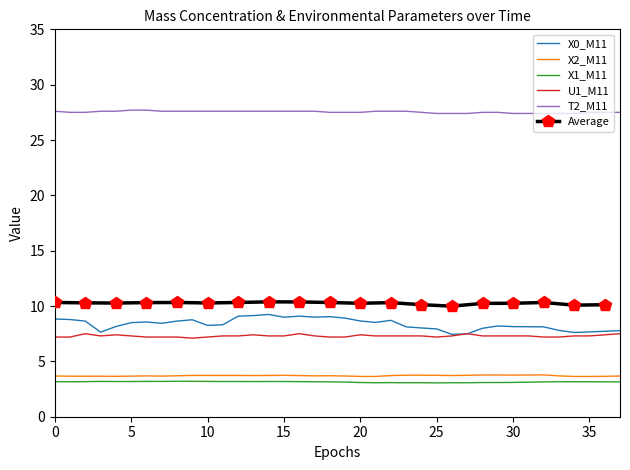

Does the chart have visible grid lines?

No